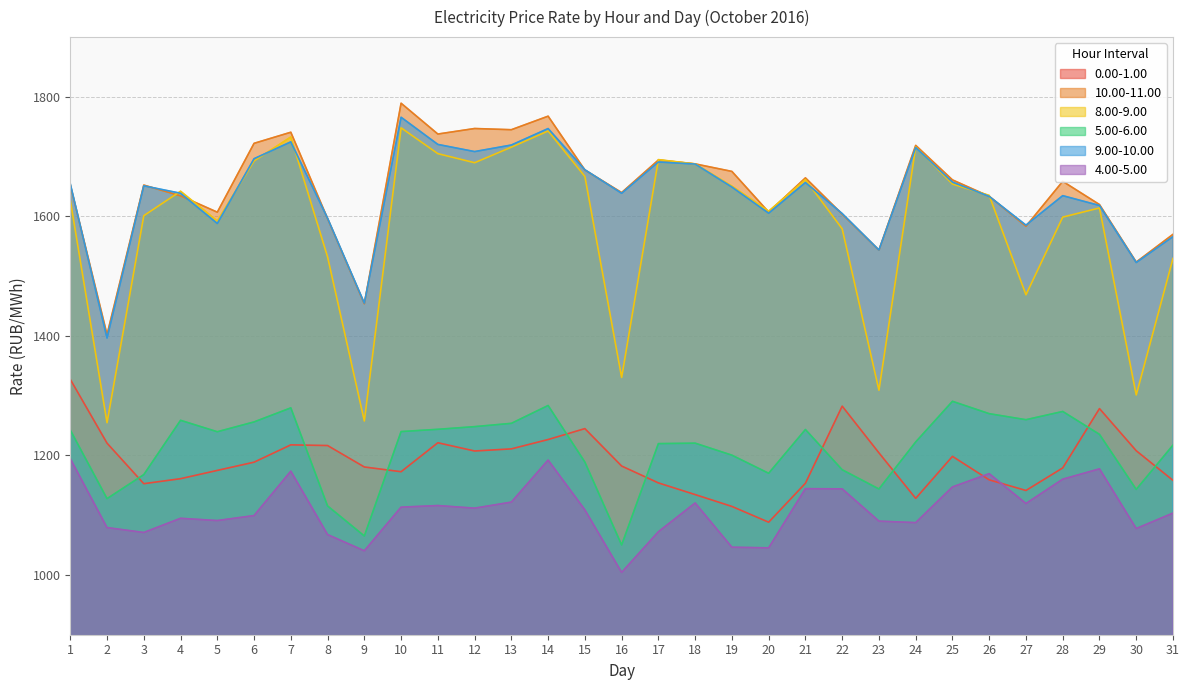

How many data points in col_4 are above 1108?

16